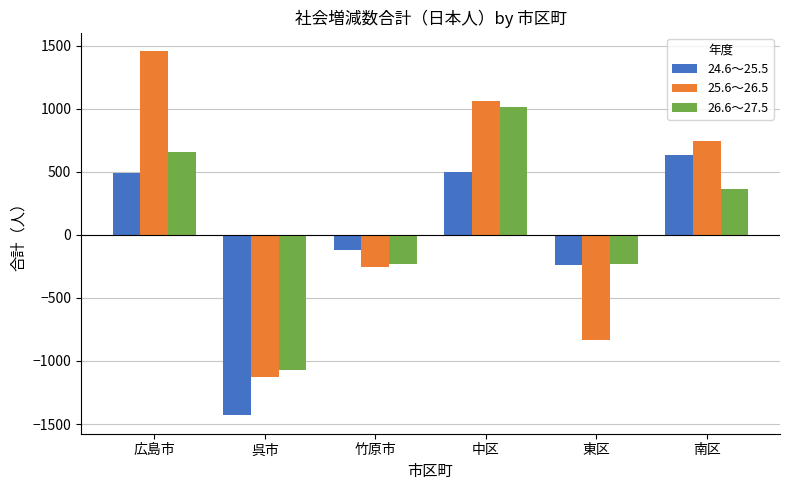

List the series in order of their peak value, highest first.

25.6～26.5, 26.6～27.5, 24.6～25.5